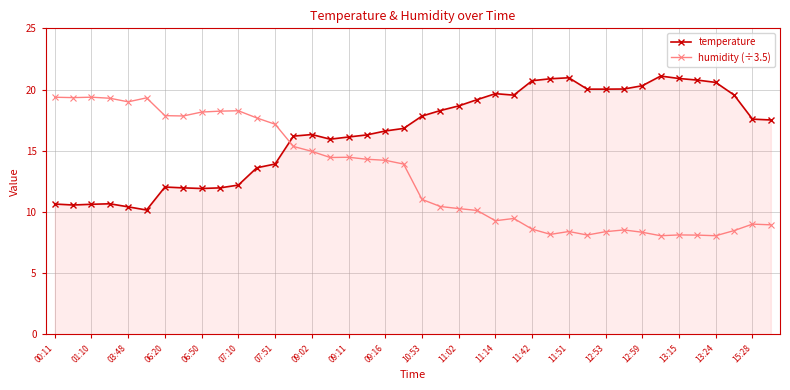

What is the difference between the second highest and minimum values in the temperature series?

10.8